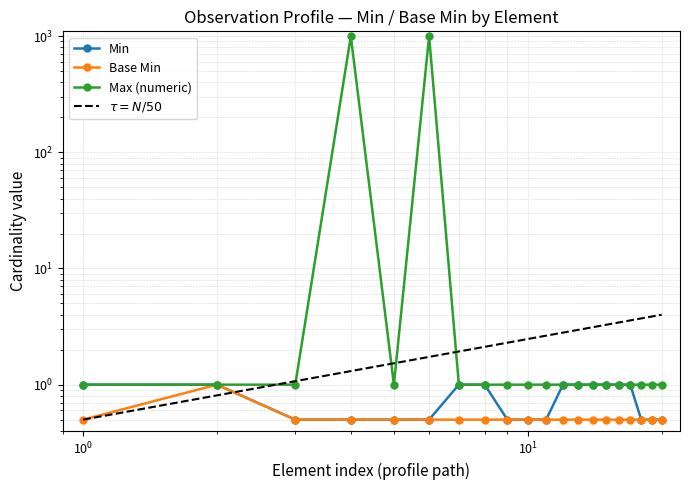

Between Observation.typeId and Observation.id, which series saw the biggest shift?

Min